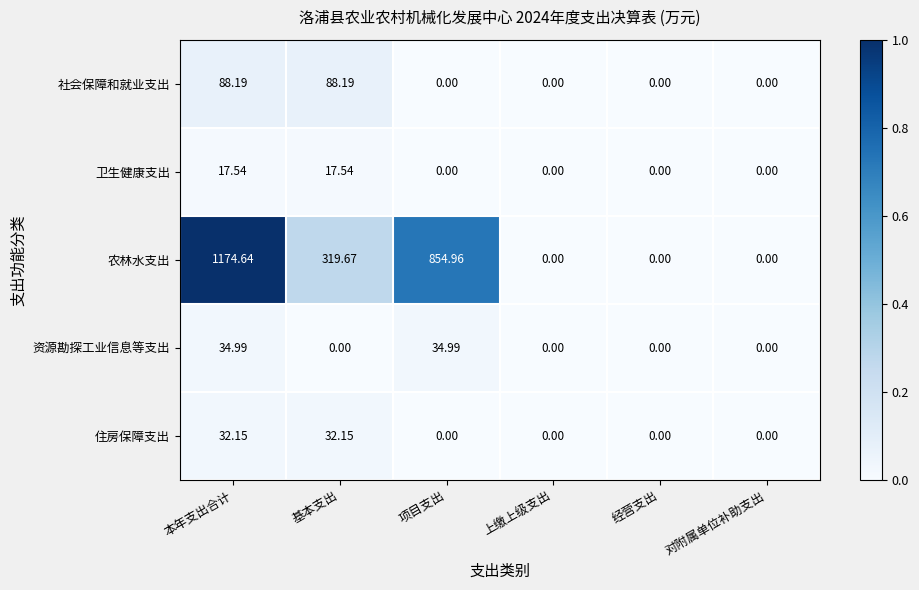

Which series changed the most between 本年支出合计 and 上缴上级支出?

农林水支出